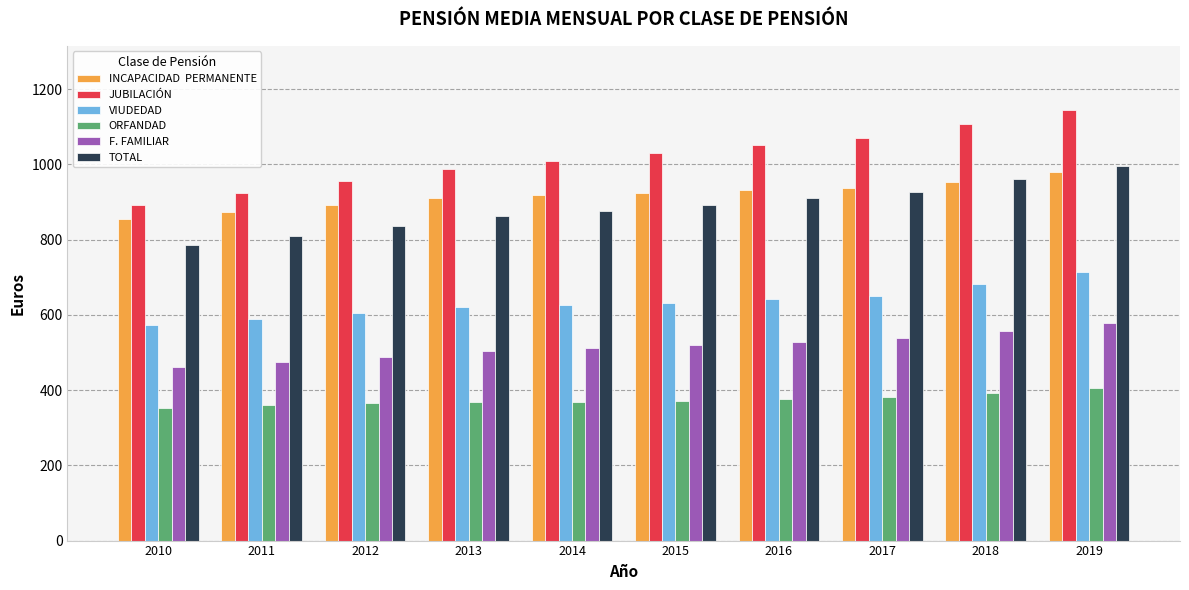

What is the minimum value shown in the chart?

351.1